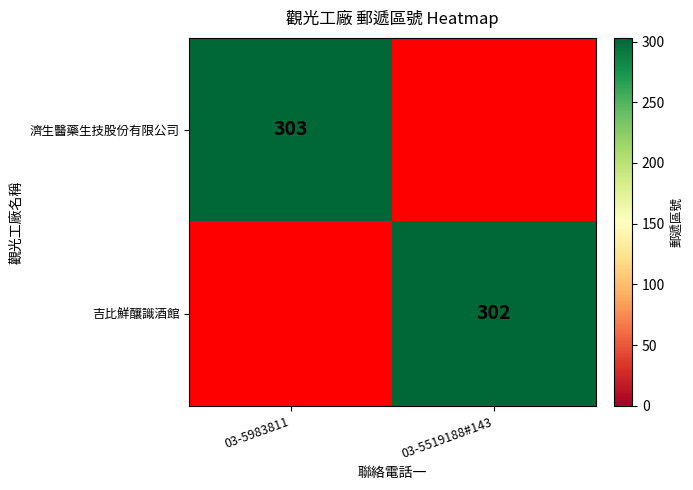

At how many categories does at least one series exceed 302?

1